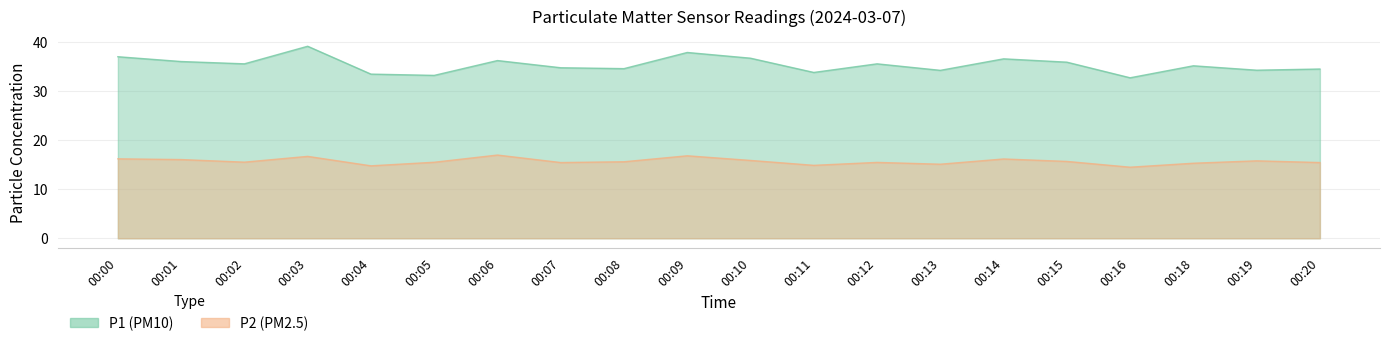

What is the difference between the second highest and second lowest values in the P1 series?

4.7